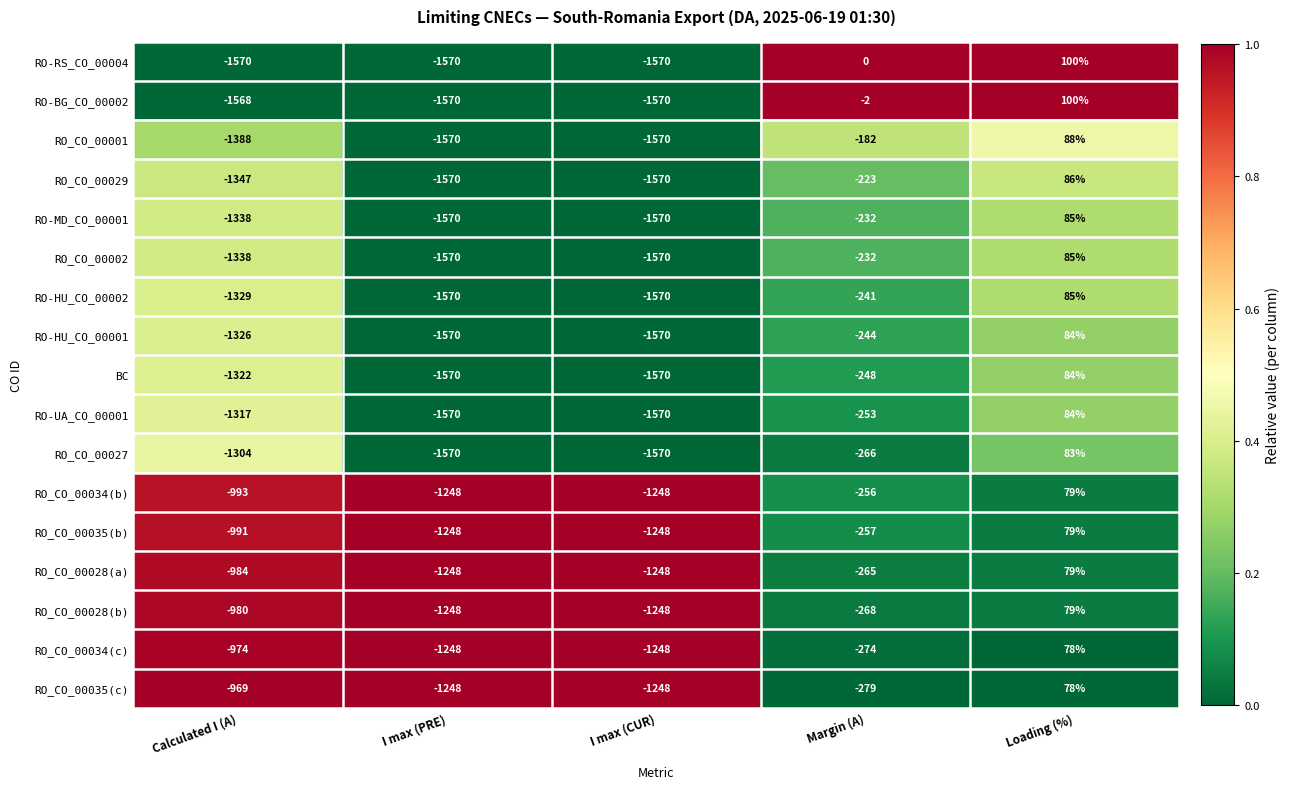

How many positive values does the RO_CO_00002 series have?

1